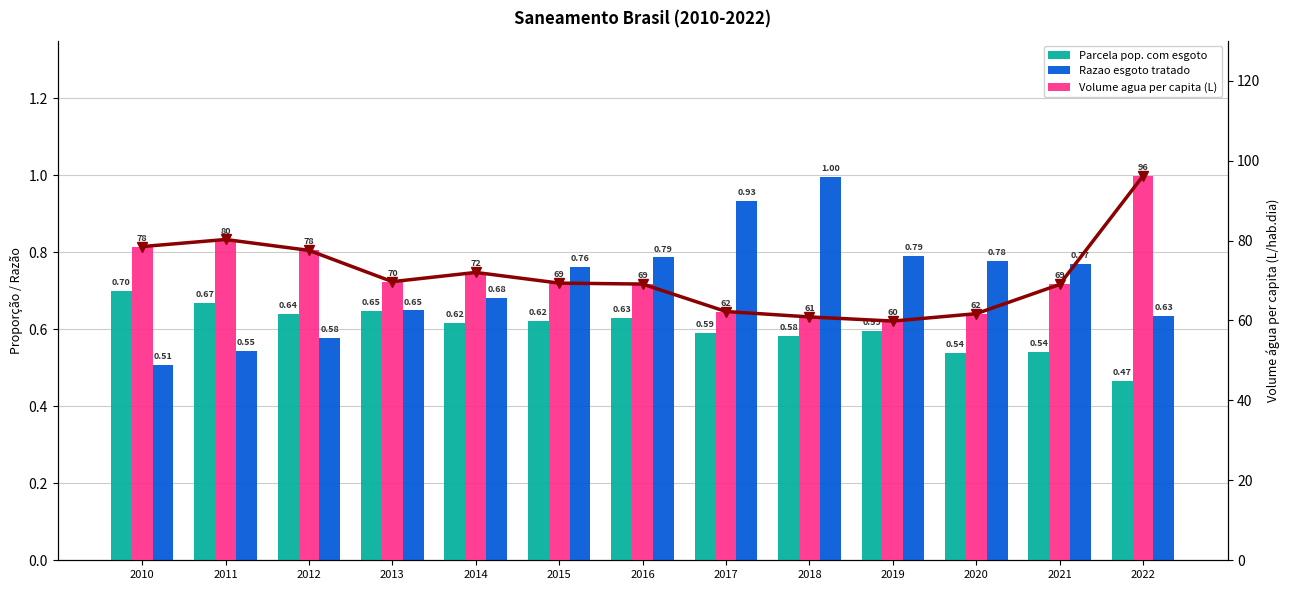

How many data points in Volume agua per capita (L) are less than 69?

4